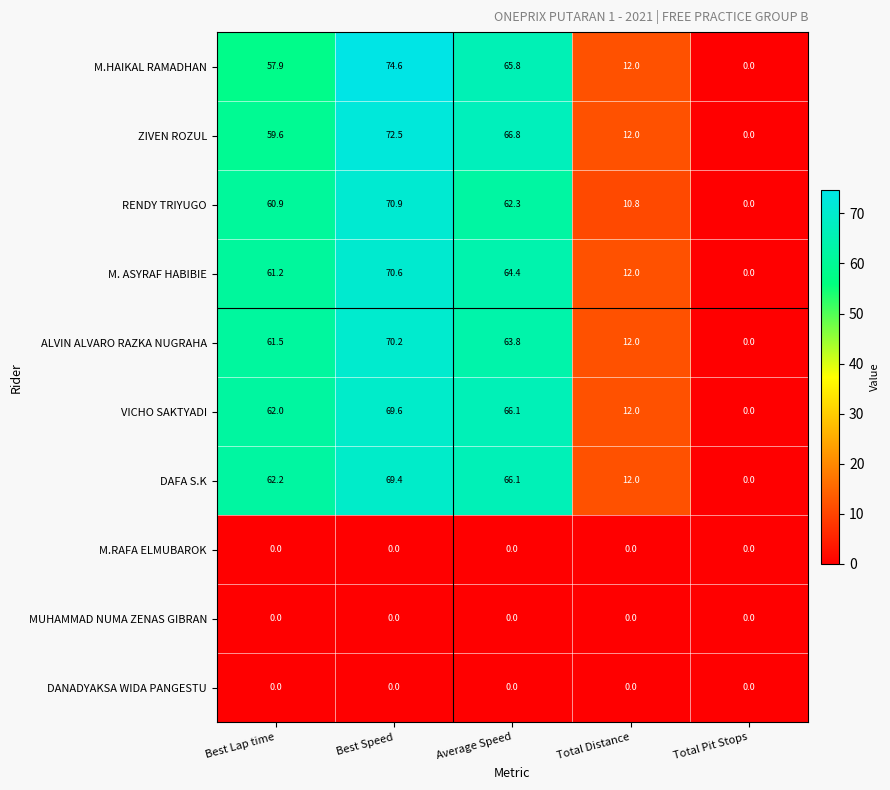

Where is DAFA S.K nearest to the value 34?

Total Distance